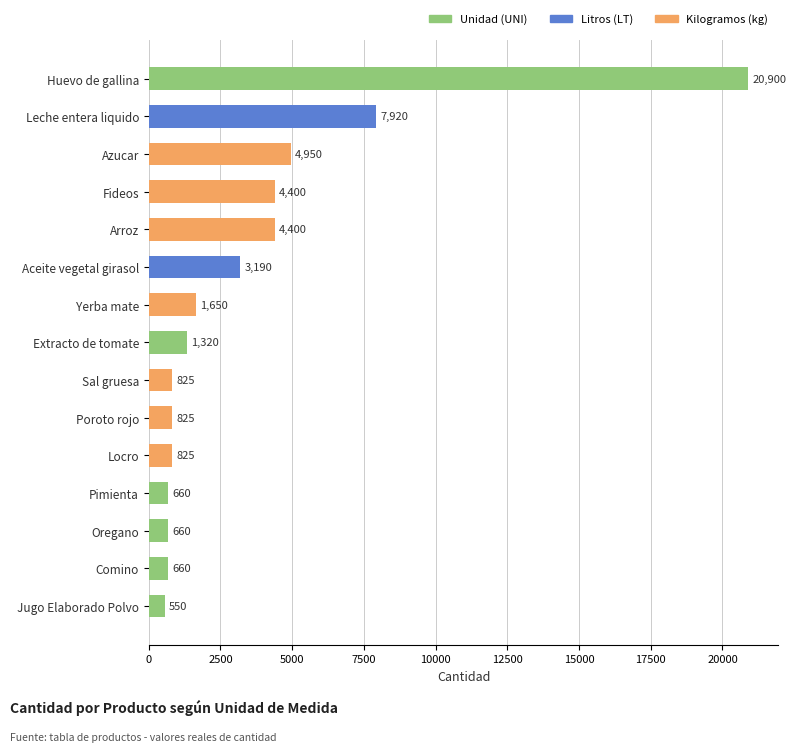

What is the label of the 12th bar from the top?

Pimienta